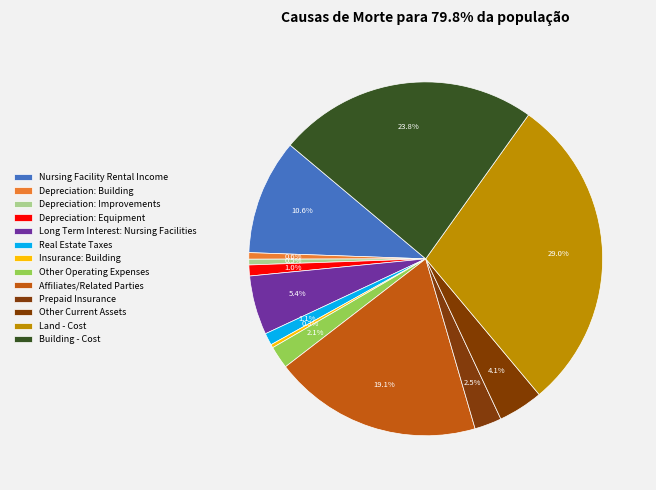

What percentage do Depreciation: Building and Nursing Facility Rental Income together represent?

11.1%